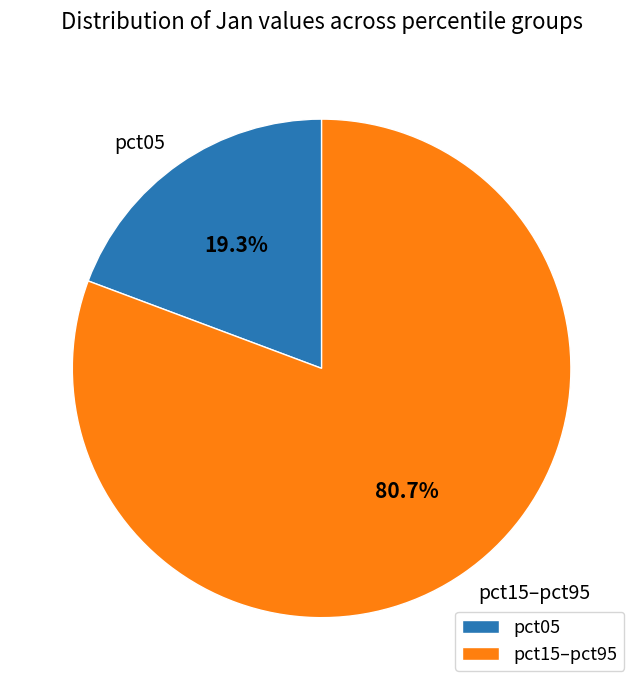

Do pct05 and pct15–pct95 together represent more than half of the pie?

Yes